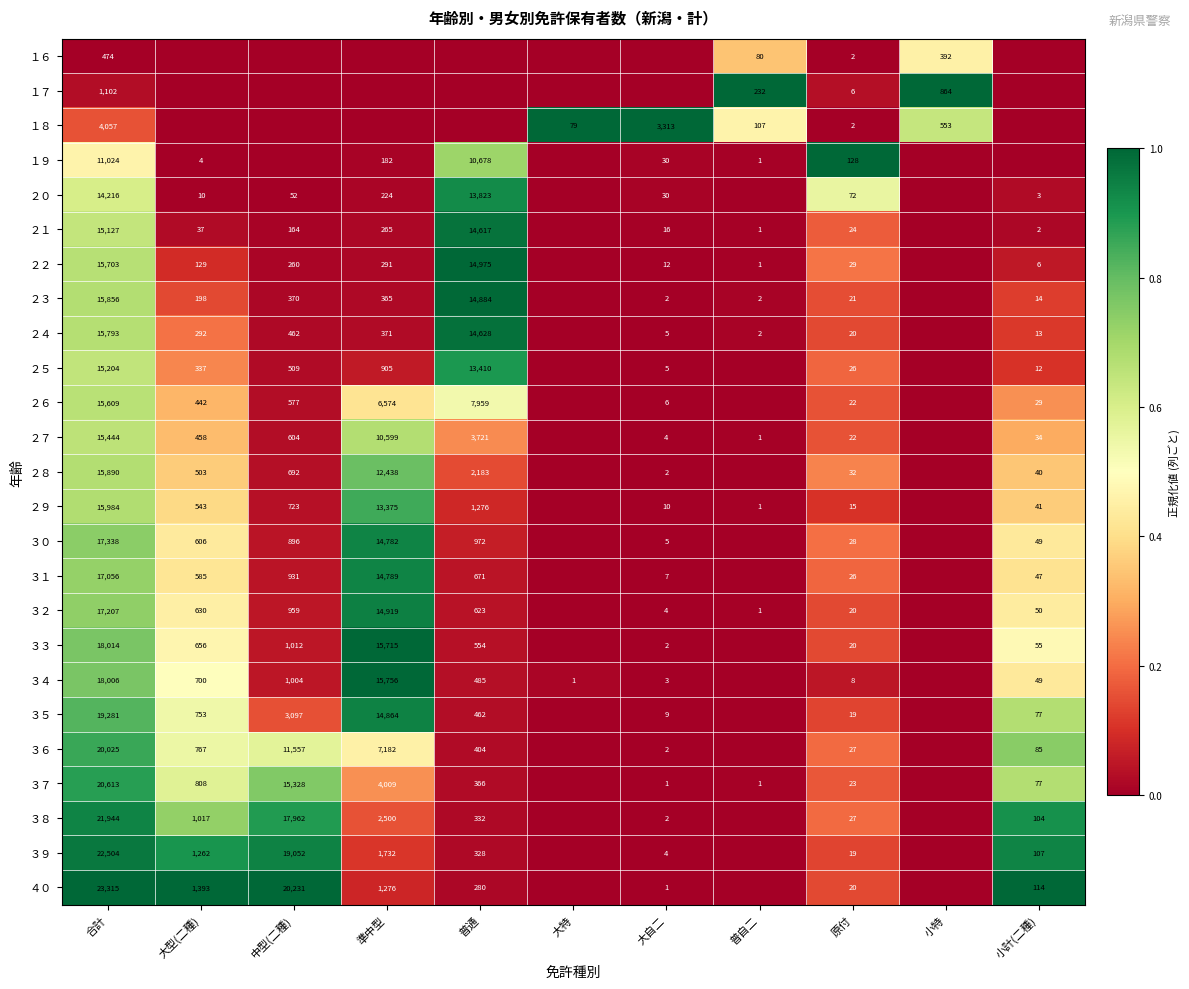

At how many categories does at least one series exceed 0?

11